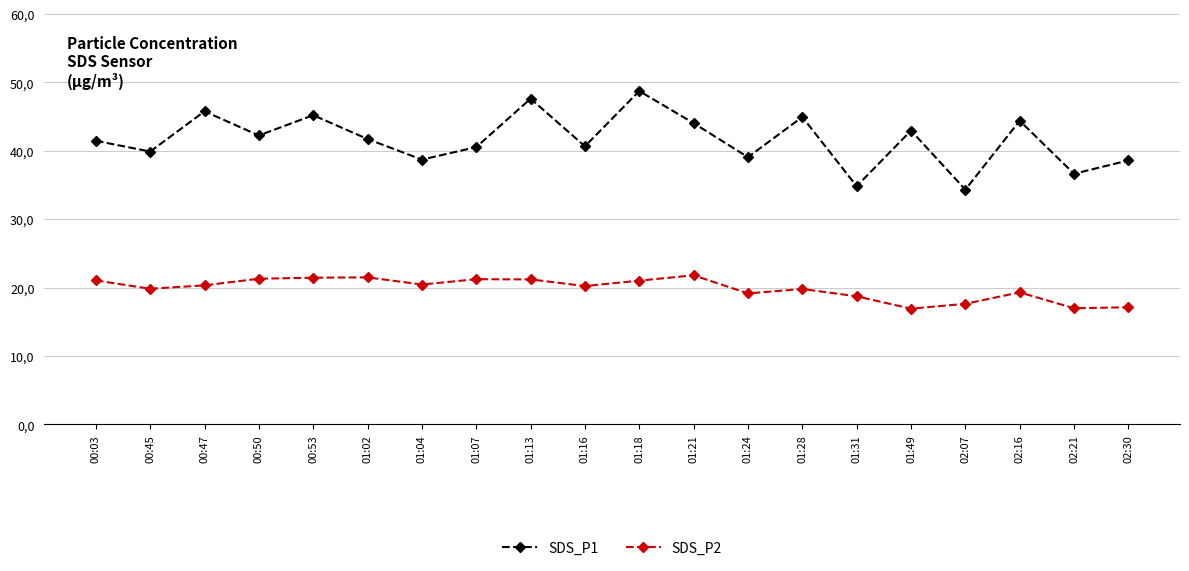

Is this an area chart (filled region under the line)?

No